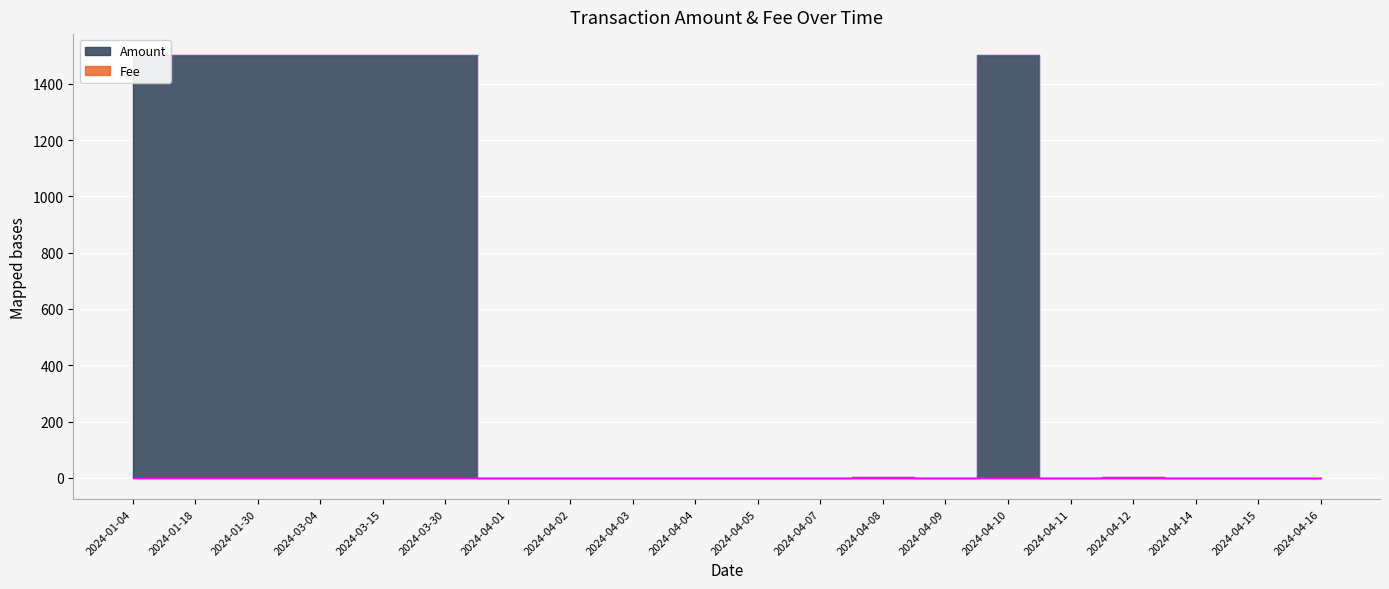

Rank the series at 2024-04-09 from lowest to highest value.

Fee, Amount